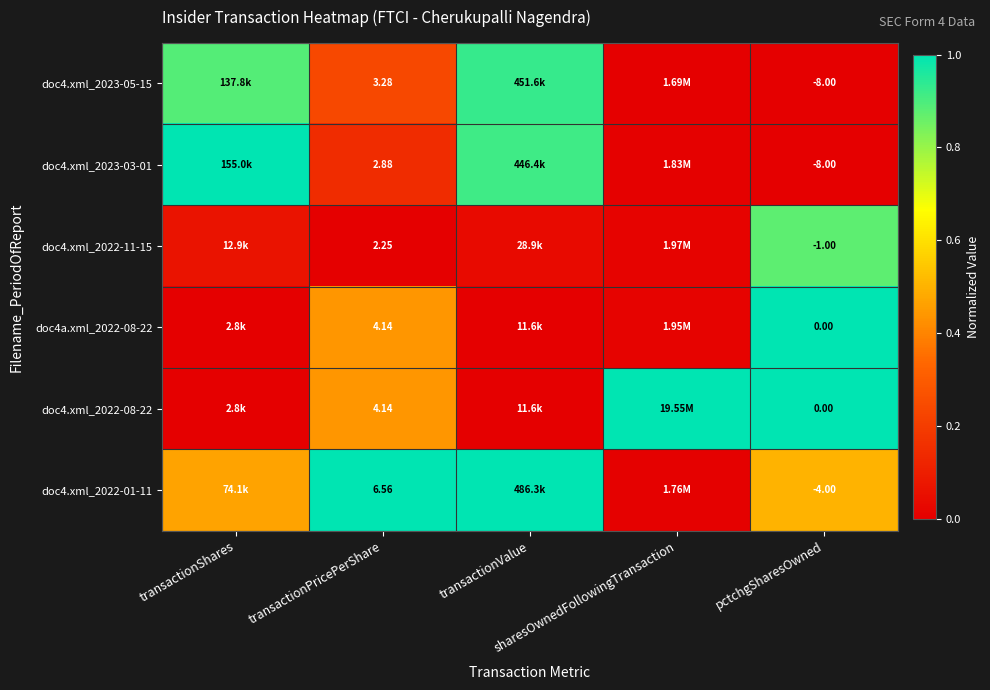

The doc4.xml_2023-03-01 series shows 0.7 at transactionShares. True or false?

False